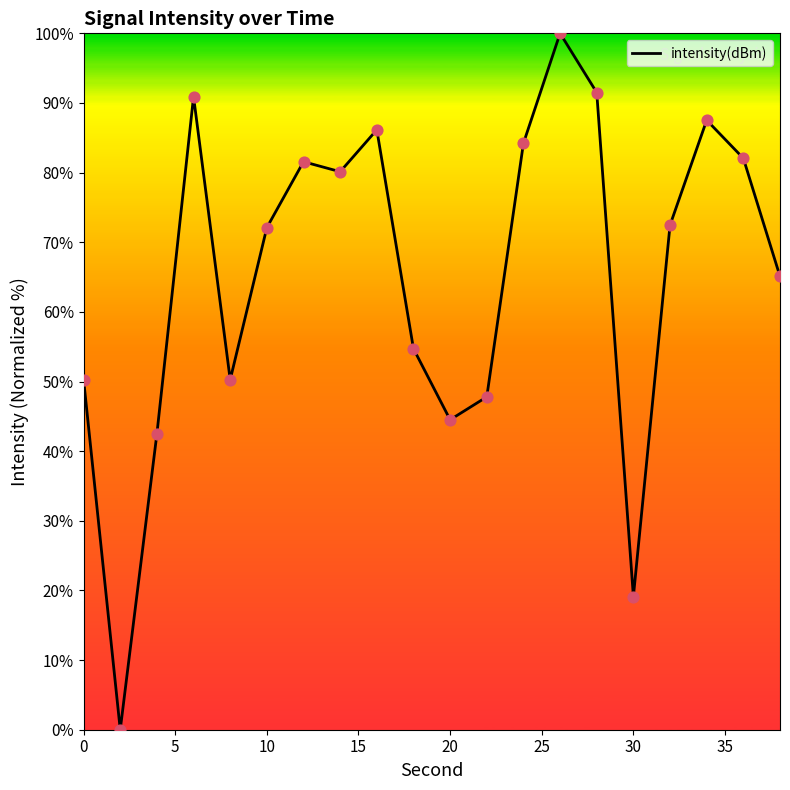

What is the greatest value displayed?

100.0